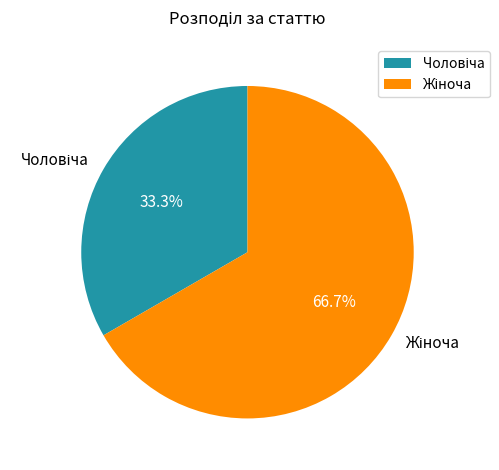

Does any single category account for the majority?

Yes